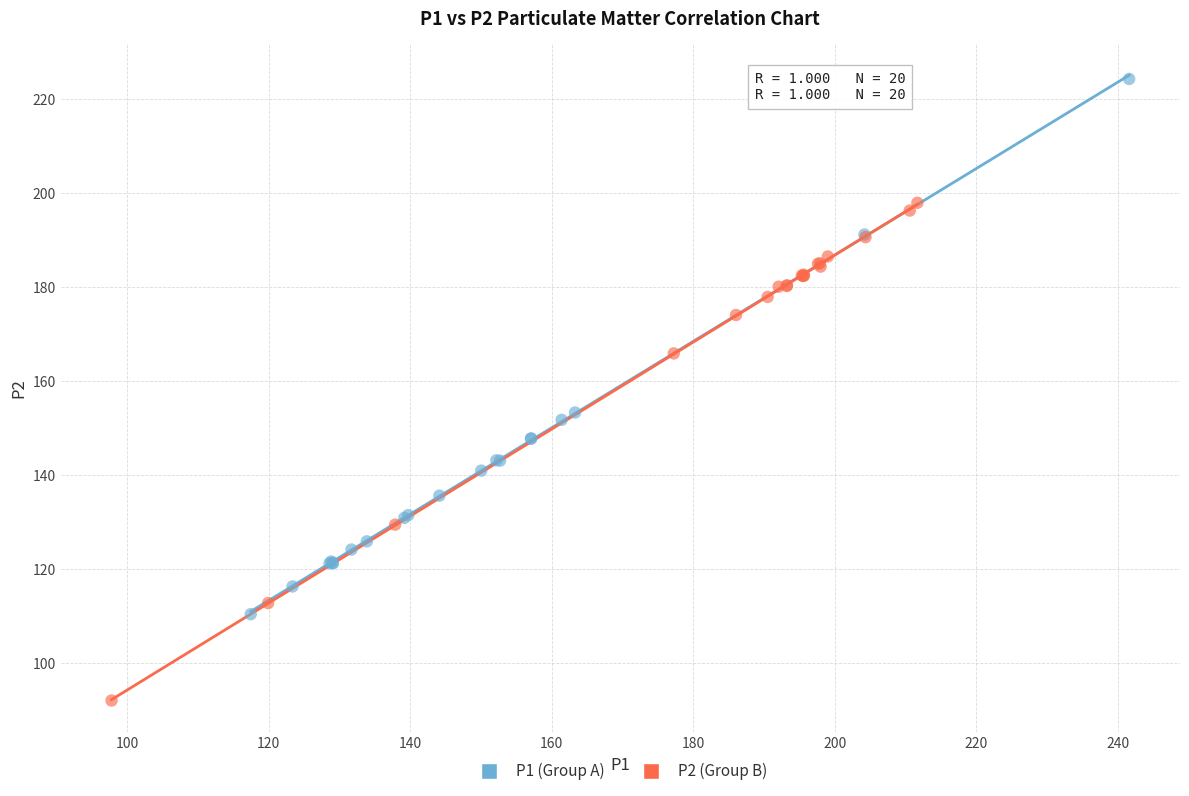

Which series reaches the minimum Y coordinate?

P2 (Group B)